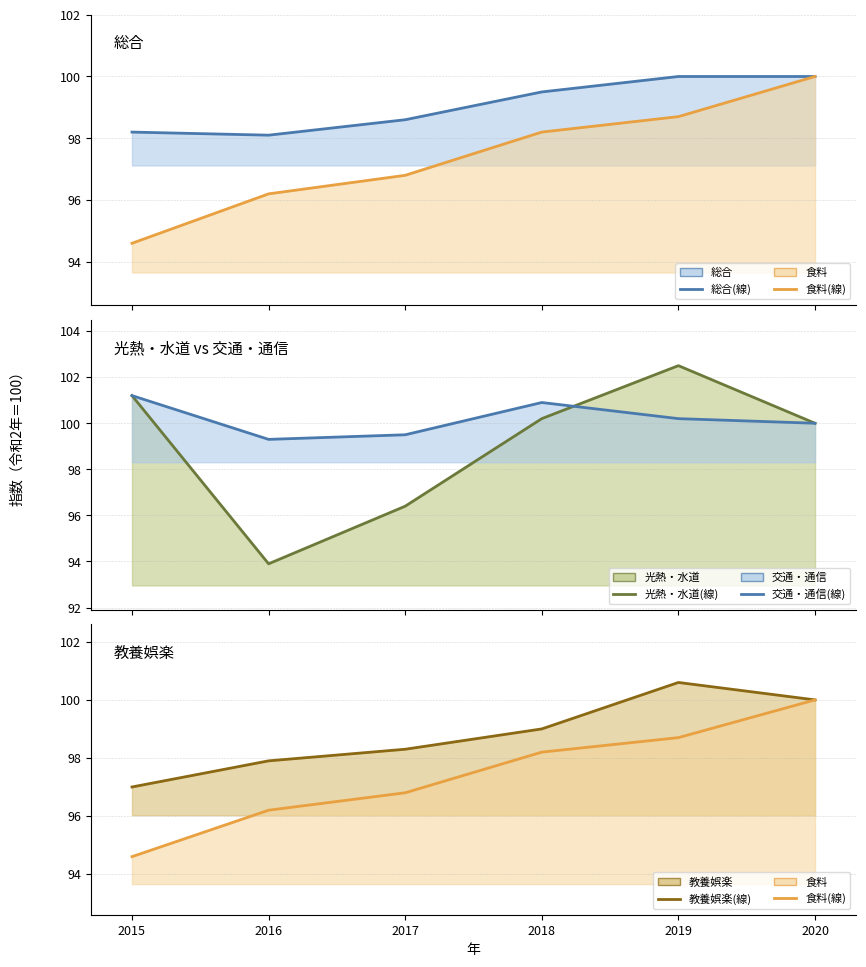

Reading left to right, transcribe all the data shown in this chart.

総合: 98.2	98.1	98.6	99.5	100.0	100.0
食料: 94.6	96.2	96.8	98.2	98.7	100.0
光熱・水道: 101.2	93.9	96.4	100.2	102.5	100.0
交通・通信: 101.2	99.3	99.5	100.9	100.2	100.0
教養娯楽: 97.0	97.9	98.3	99.0	100.6	100.0